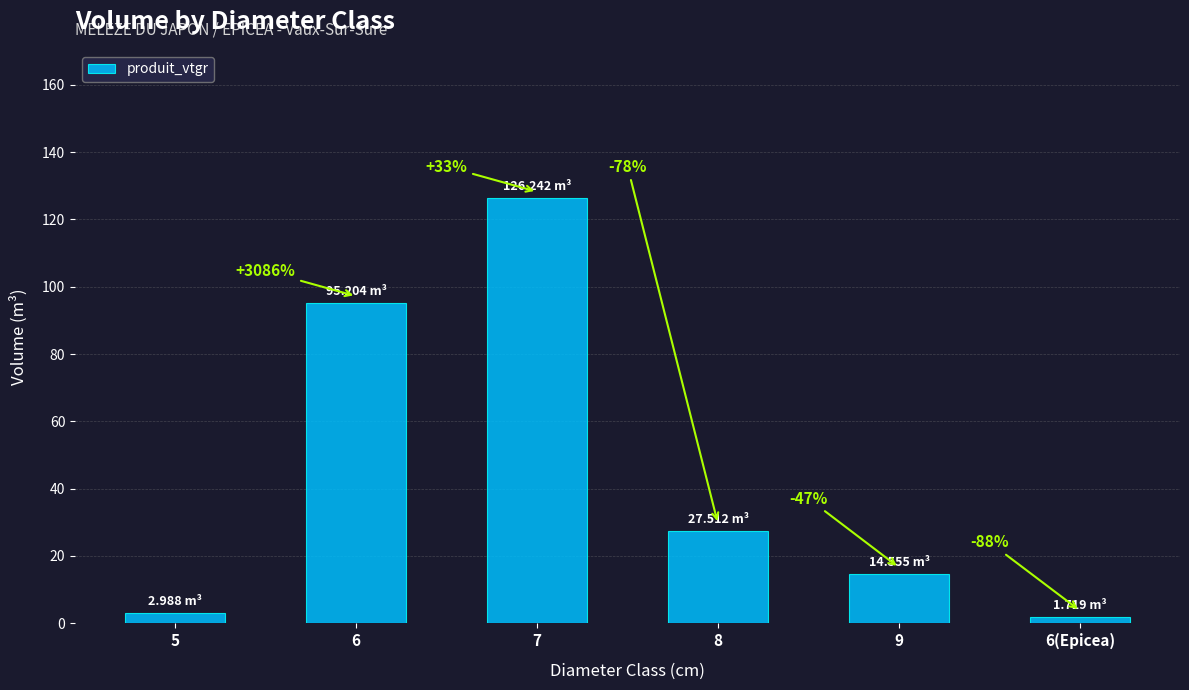

Does the chart contain any negative values?

No